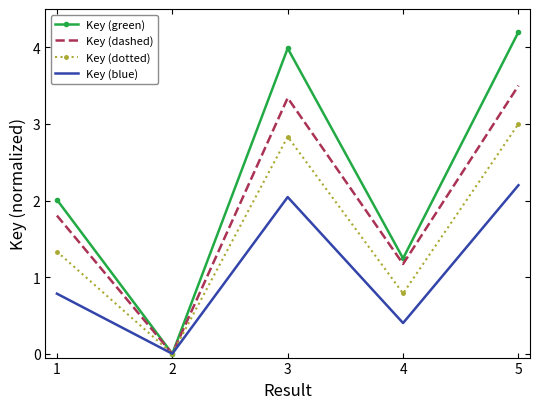

Where is the first local minimum for Key (dashed)?

2